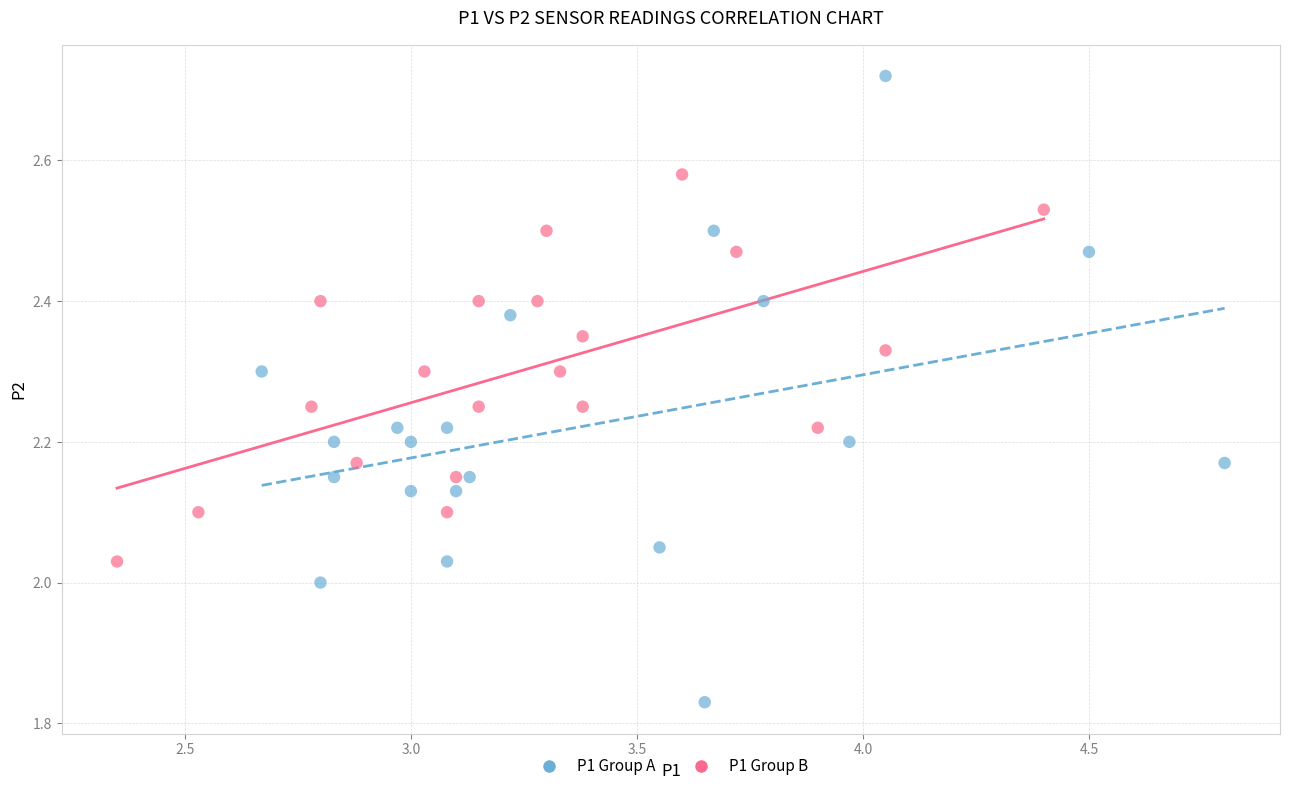

What are all the series names shown in the legend?

P1 Group A, P1 Group B